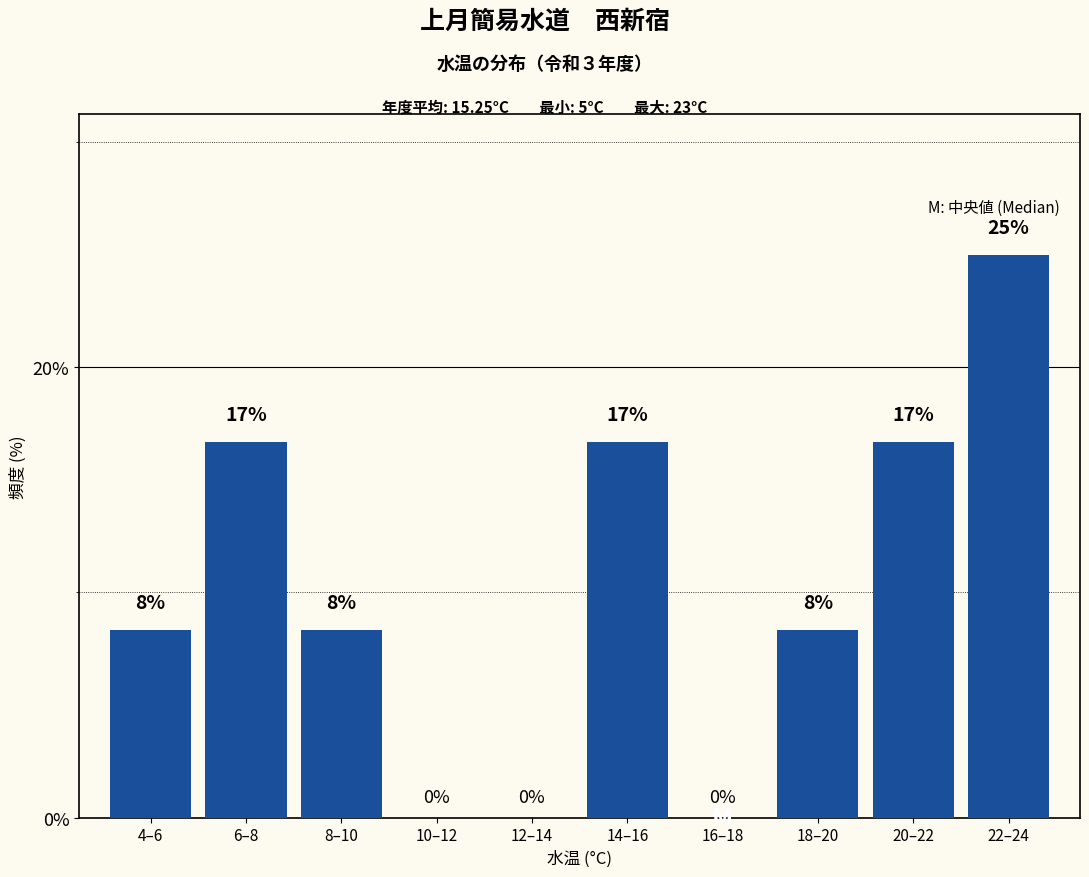

Are the bars horizontal?

No